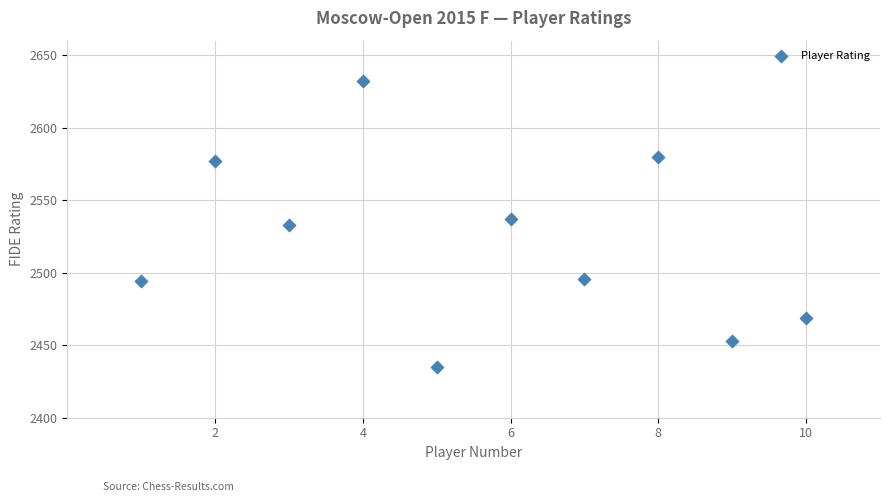

What is the range of Y values (max minus min)?

197